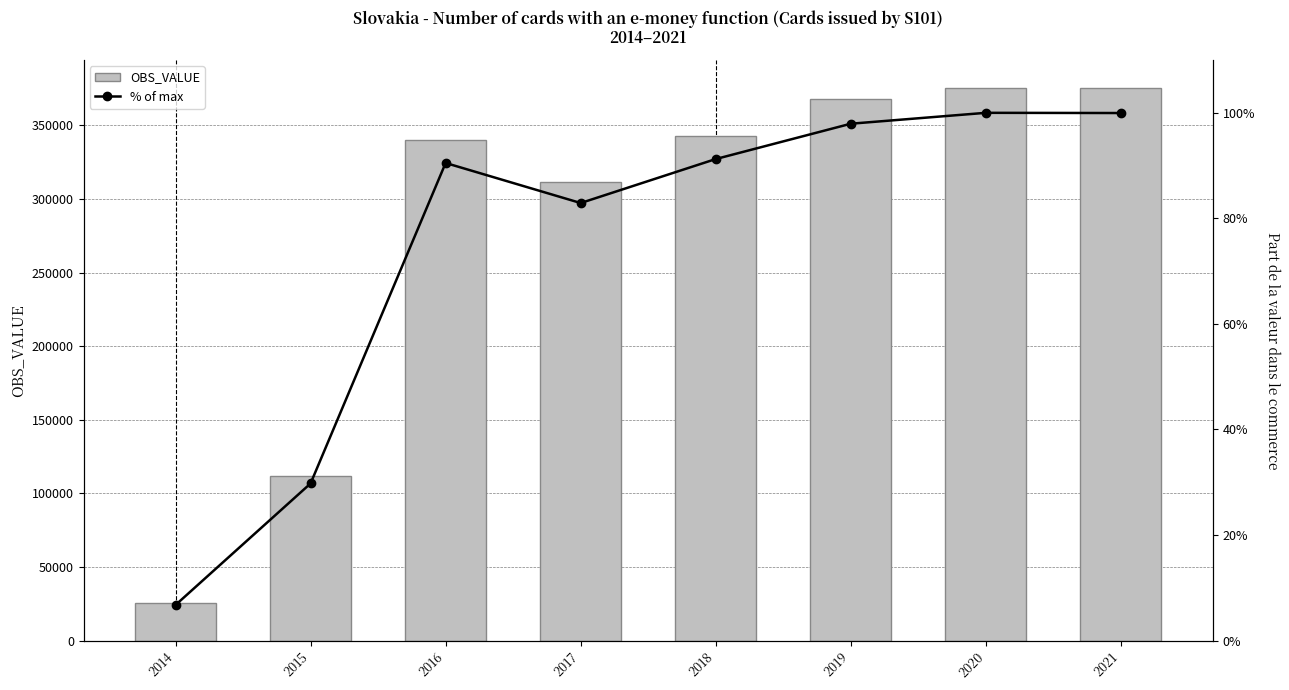

Does the chart contain stacked bars?

No